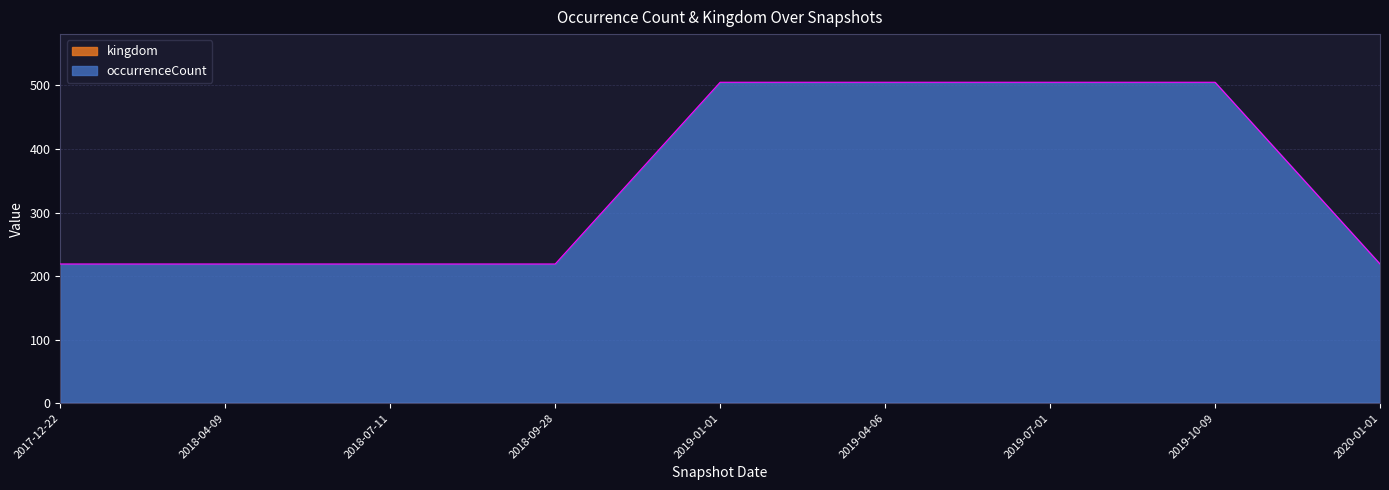

Does the chart display data point markers on the line(s)?

No